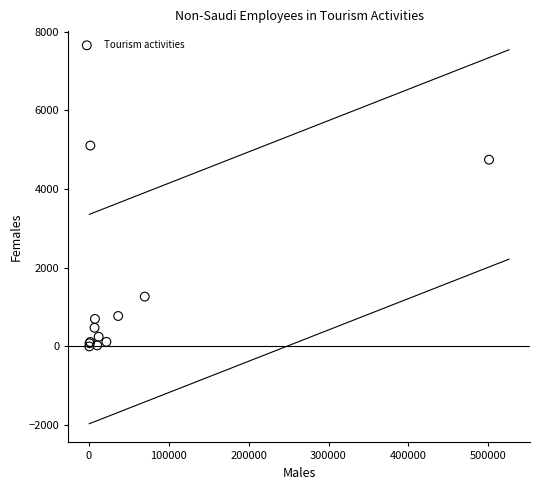

What Y value in the scatter plot is closest to 2552?

1266